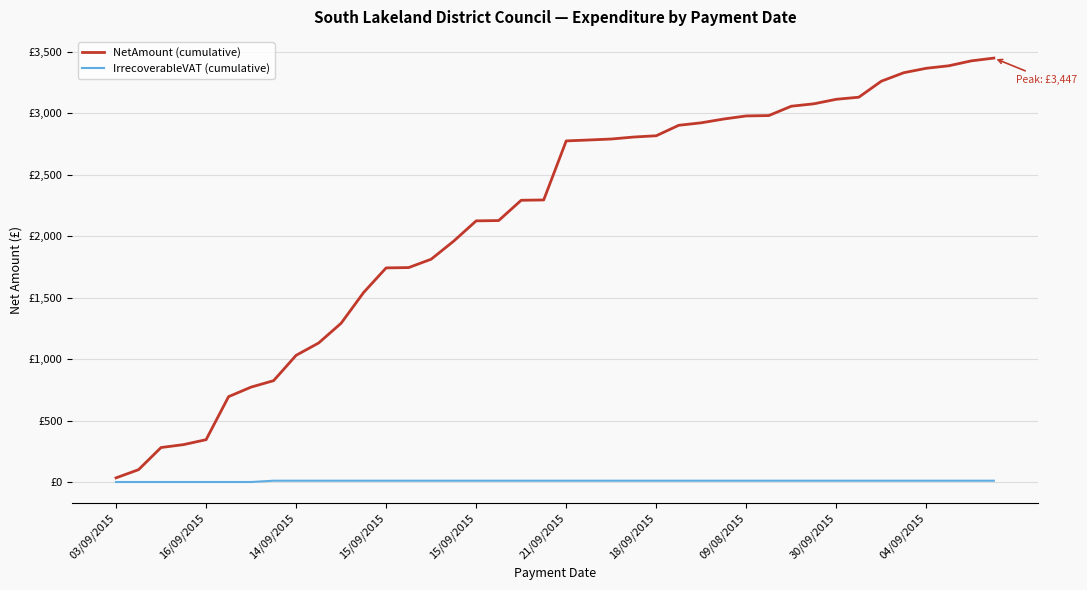

Does the chart have visible grid lines?

Yes